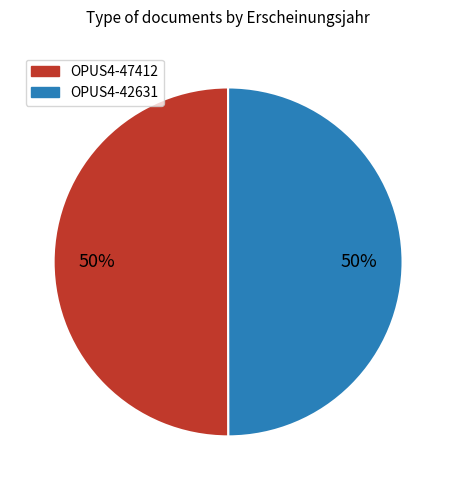

To the nearest percent, what percentage of the pie is OPUS4-42631?

50%